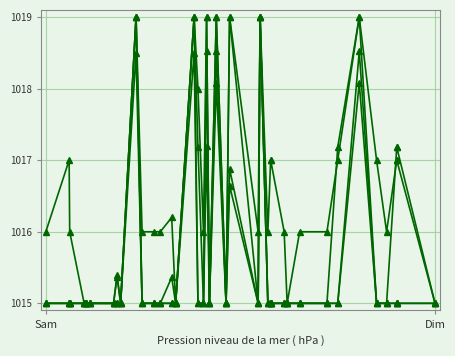

Count the number of categories in the chart.

39